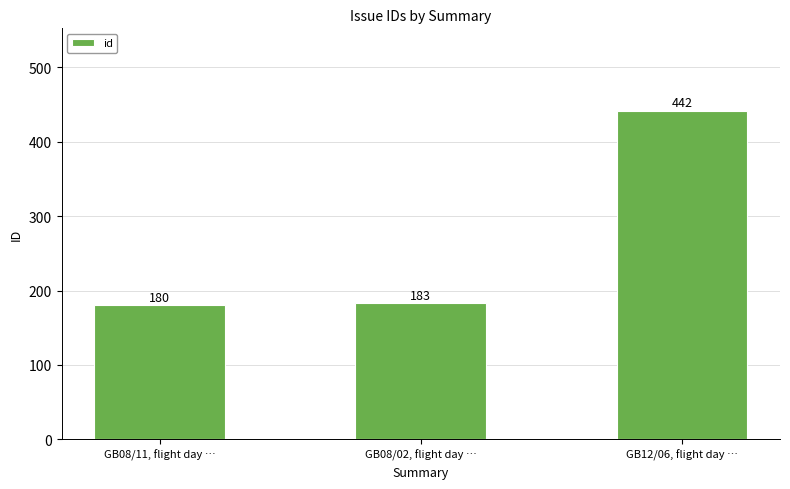

What is the approximate value at GB12/06, flight day …?

442